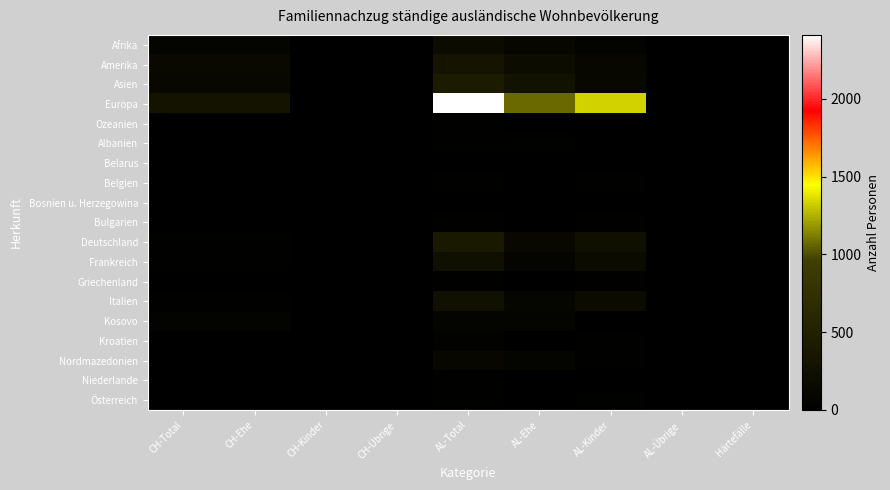

At which category is the sum across all series the highest?

AL-Total